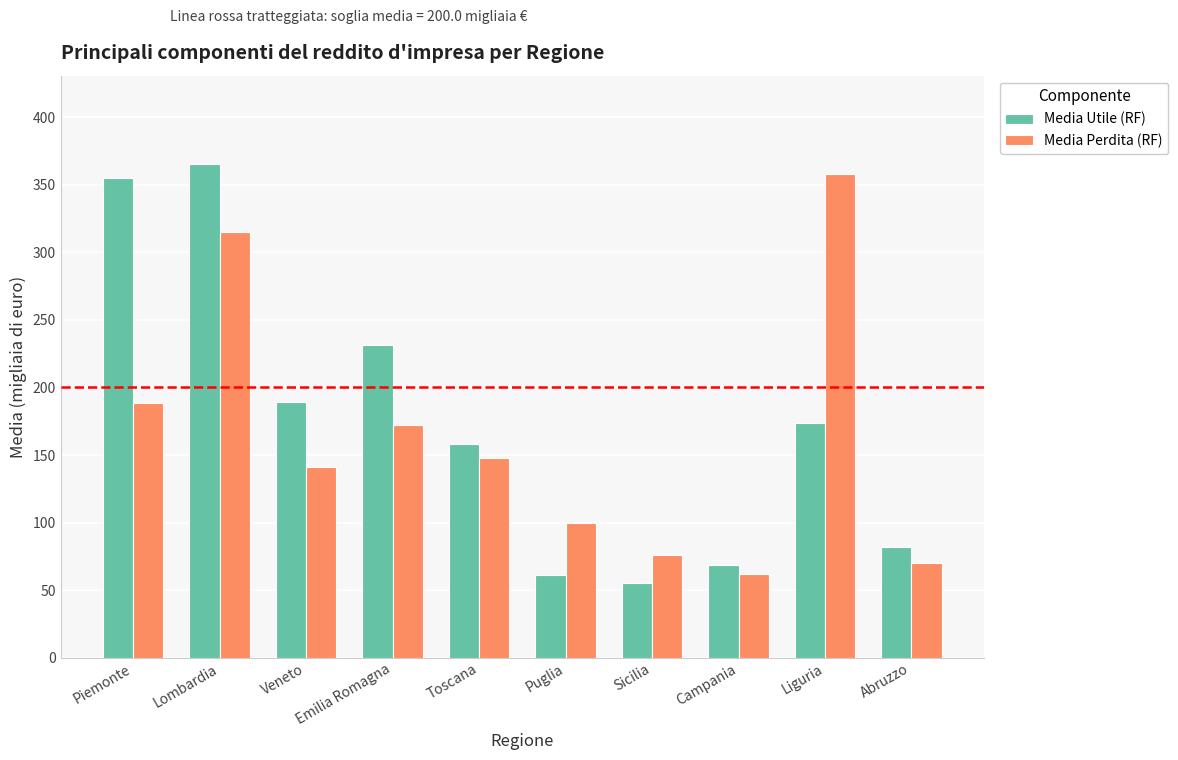

What is the total value across all series at Veneto?

329.9